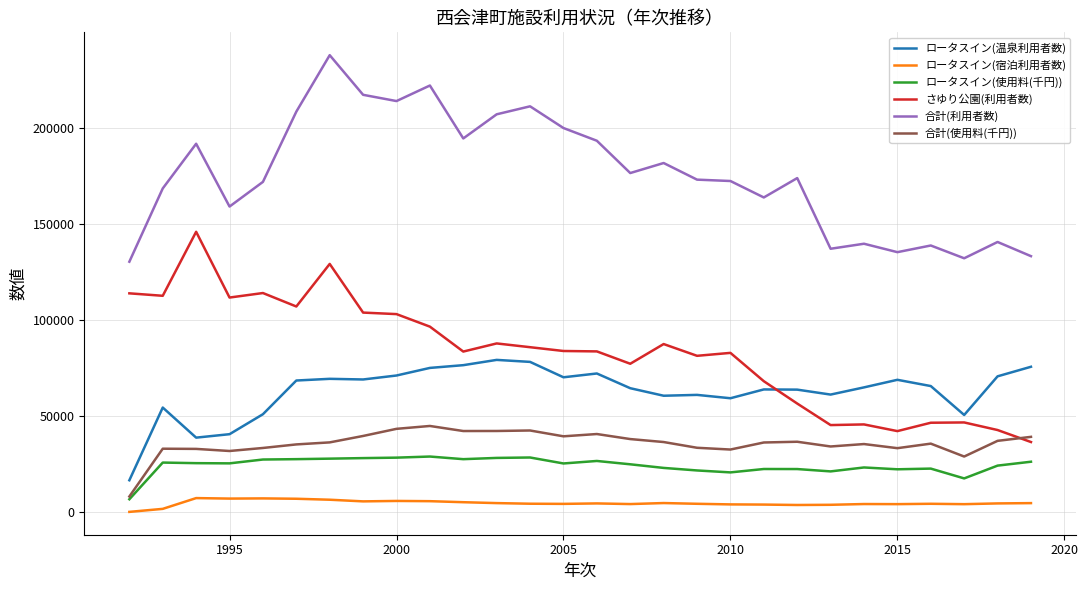

What is the lowest value of the 合計(利用者数) series?

130265